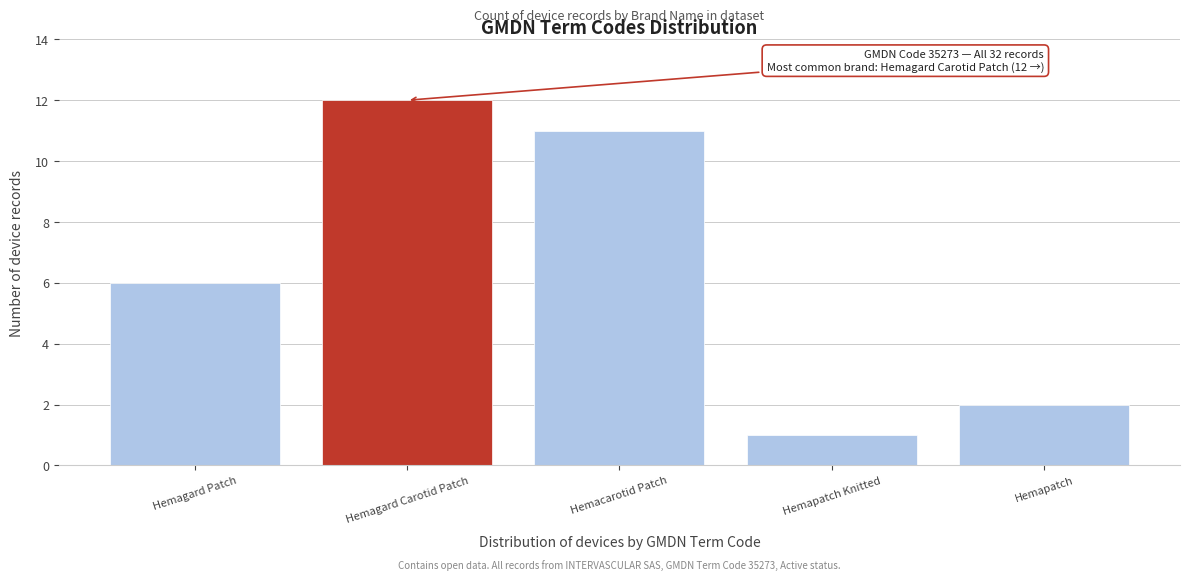

Reading left to right, transcribe all the data shown in this chart.

6	12	11	1	2